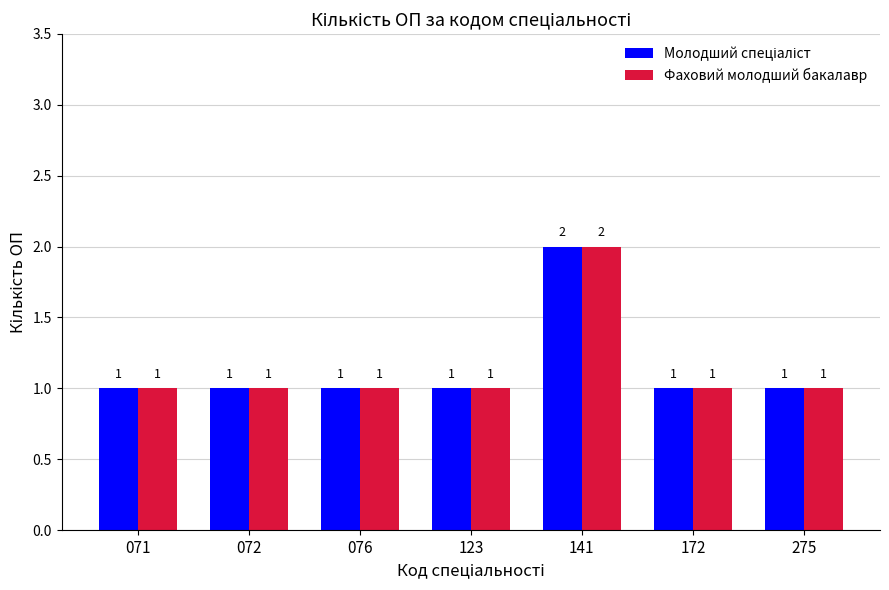

Which label corresponds to the largest value in the chart?

141